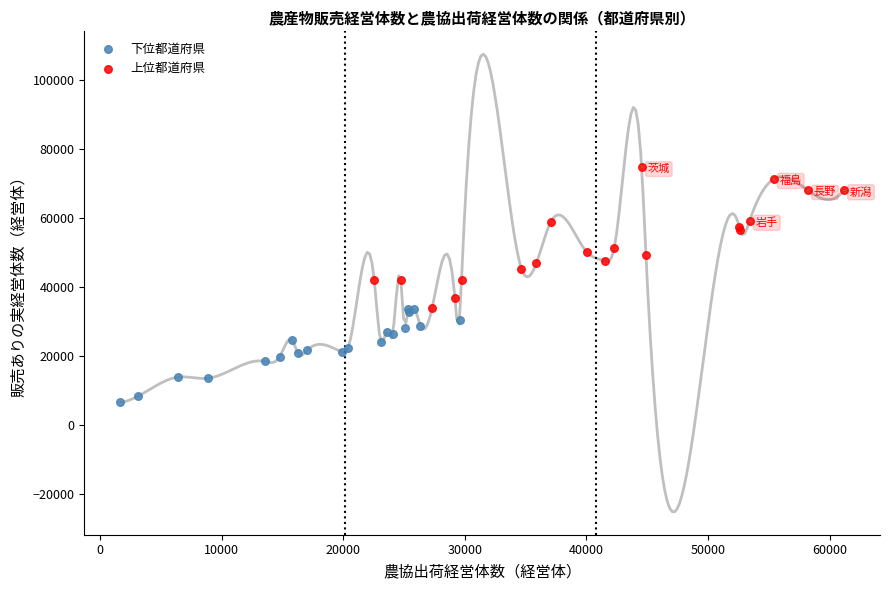

Which series reaches the maximum Y coordinate?

上位都道府県